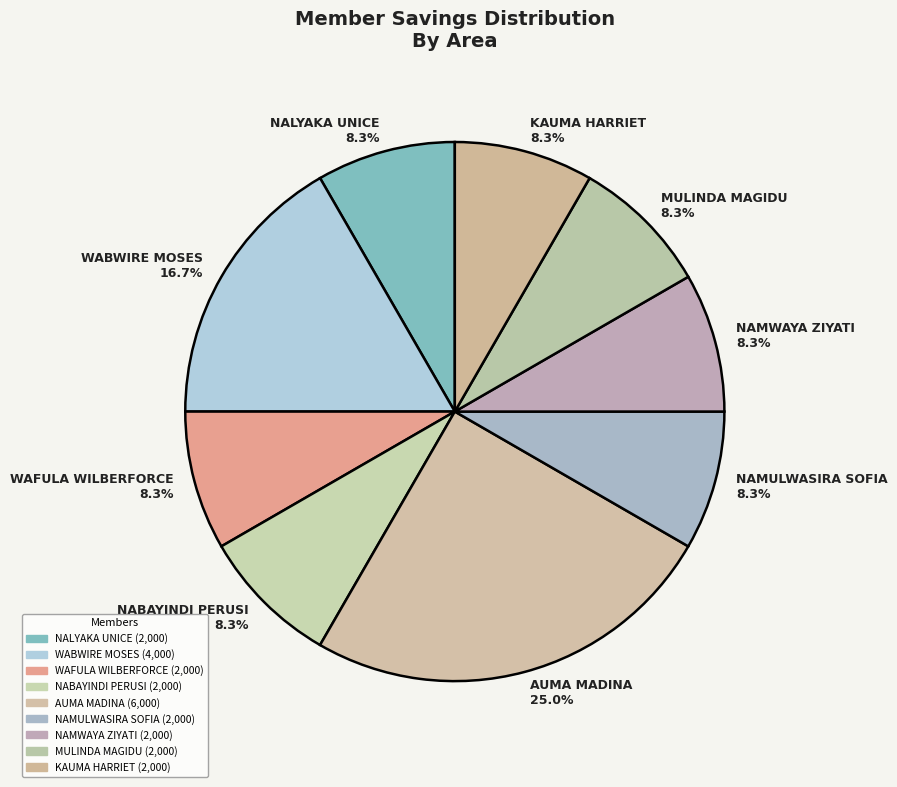

Count the number of slices in the pie.

9